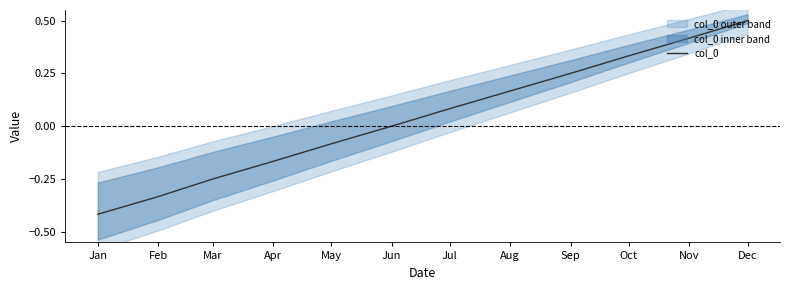

The value at Dec is 0.5. True or false?

True